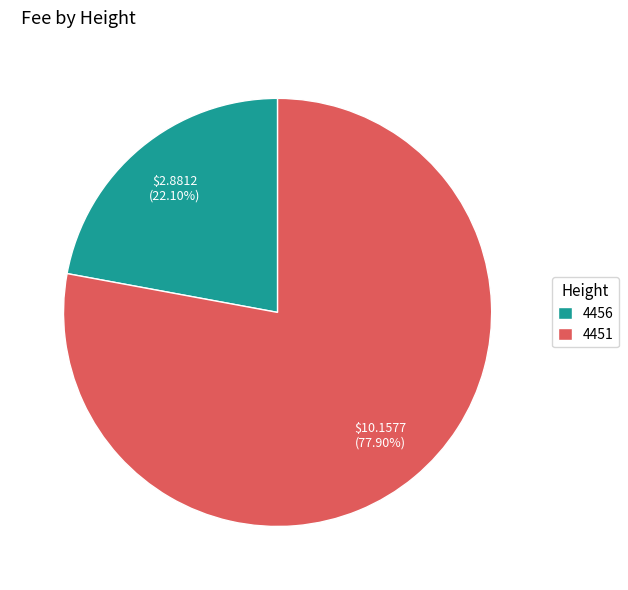

What is the ratio of the value at 4451 to the value at 4456?

3.5